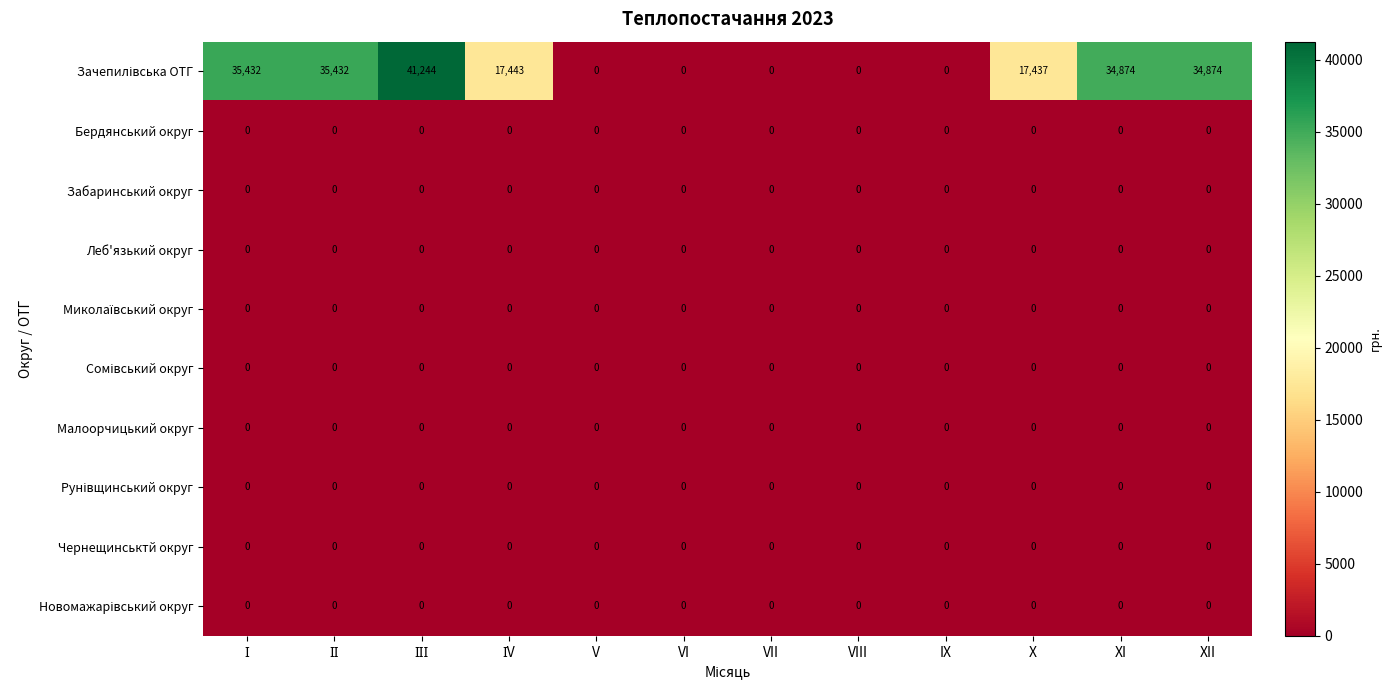

What is the spread (max minus min) of values at XII?

34874